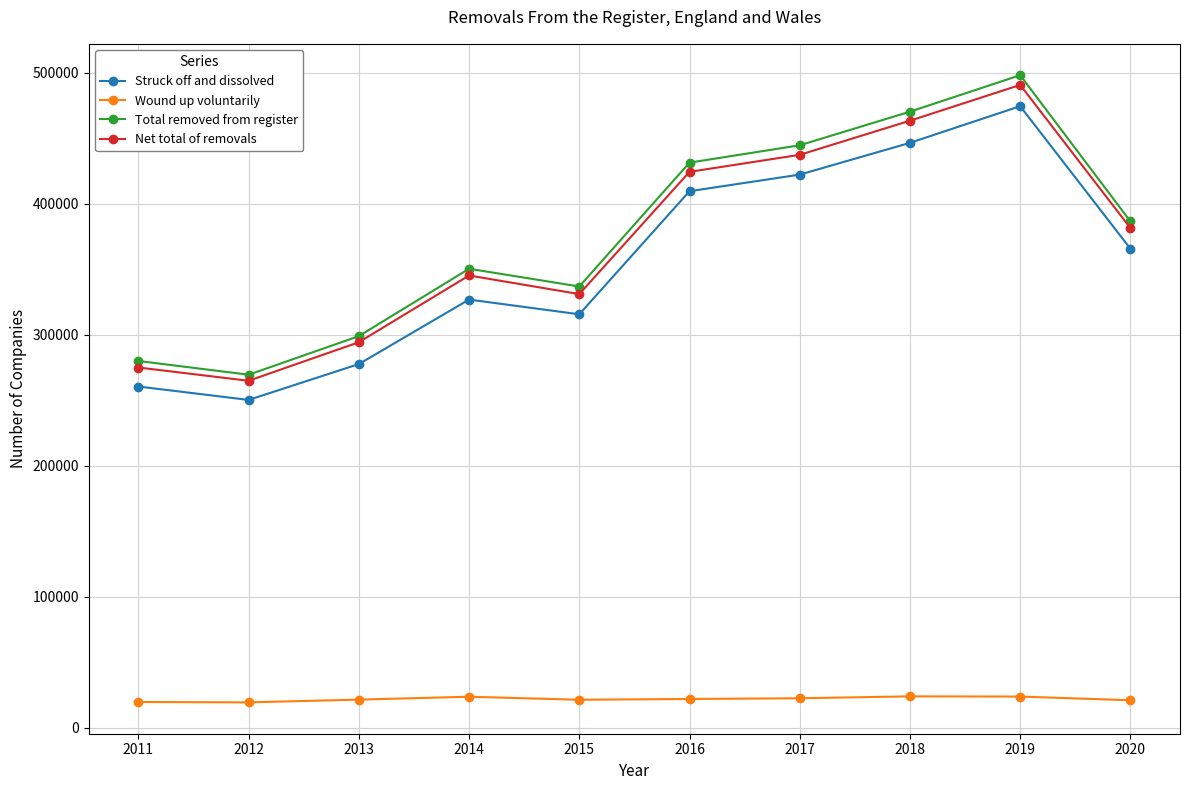

True or false: Struck off and dissolved and Net total of removals intersect in this chart.

False